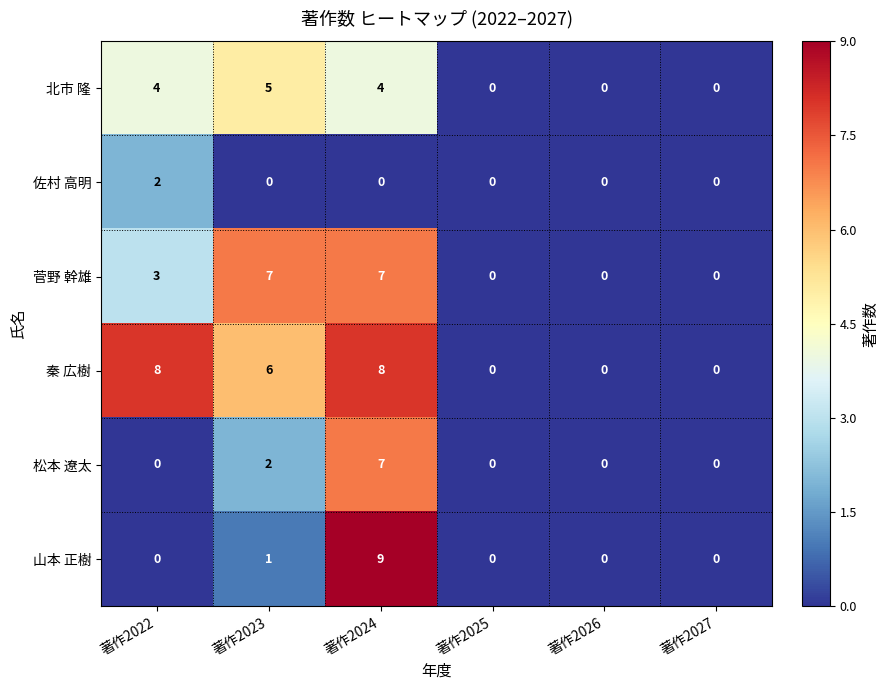

How many 佐村 高明 values are between 0 and 1?

5